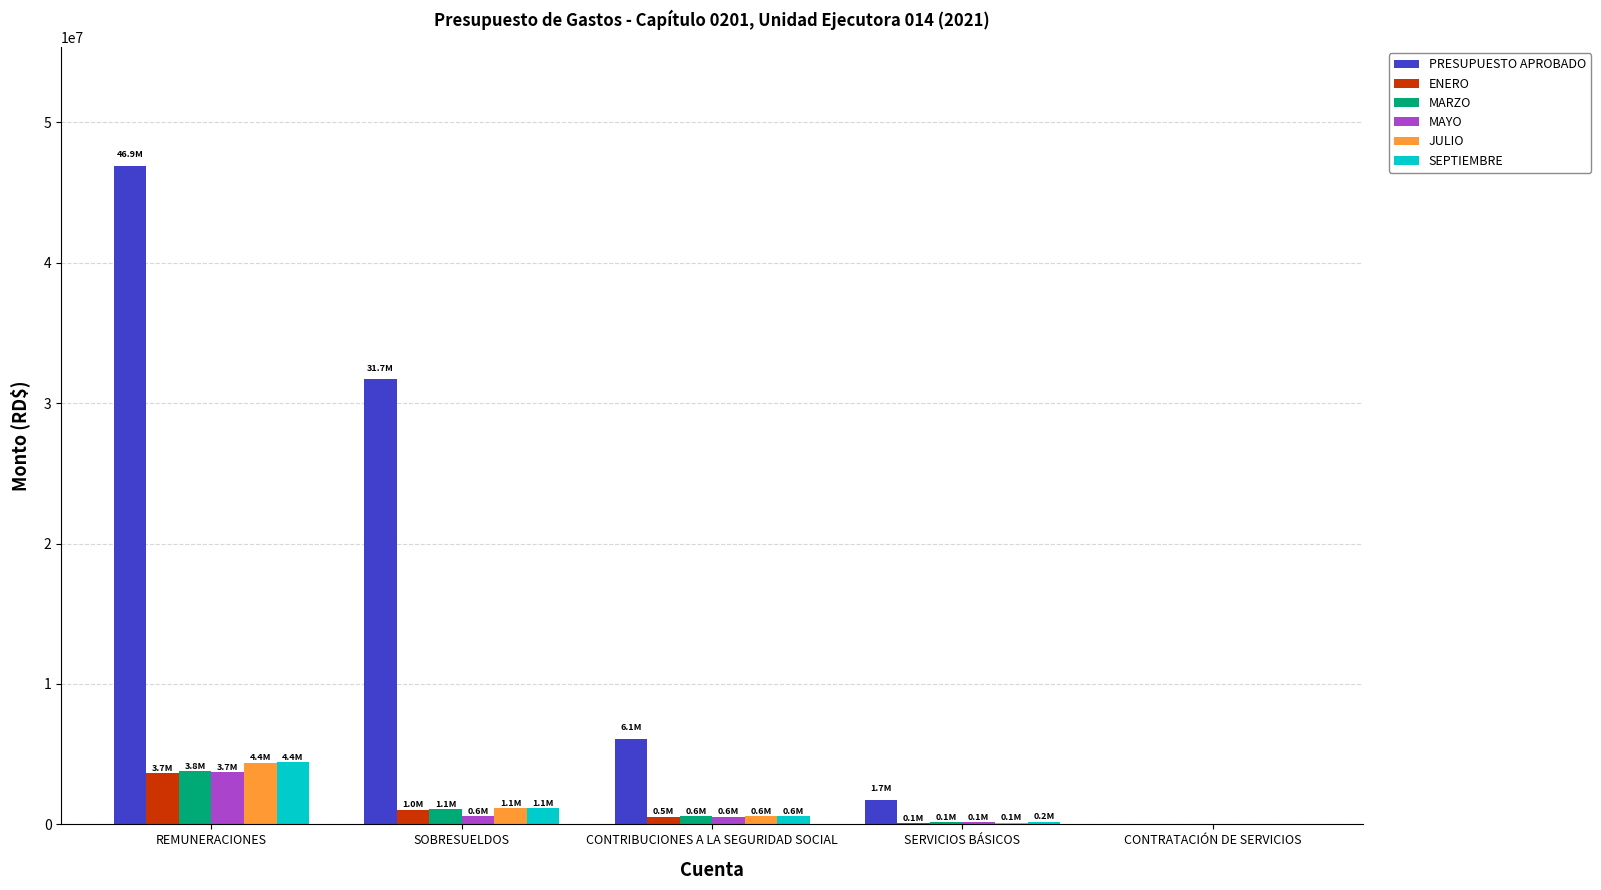

The value of MAYO at REMUNERACIONES is 3715100.0. True or false?

True